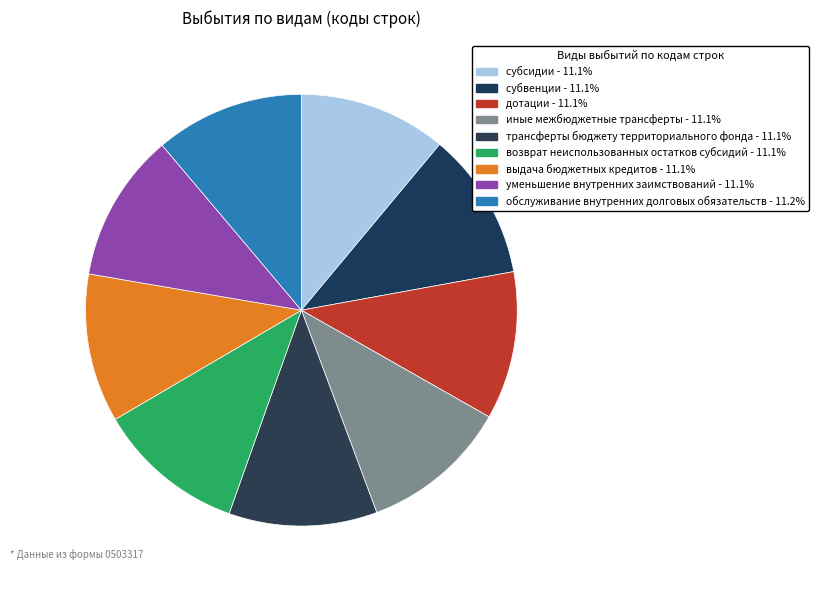

Count the number of slices in the pie.

9